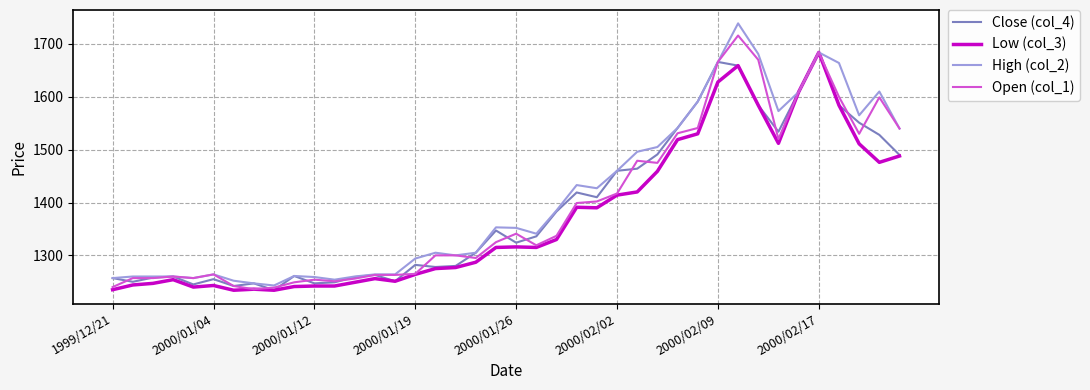

What is the minimum value shown in the chart?

1234